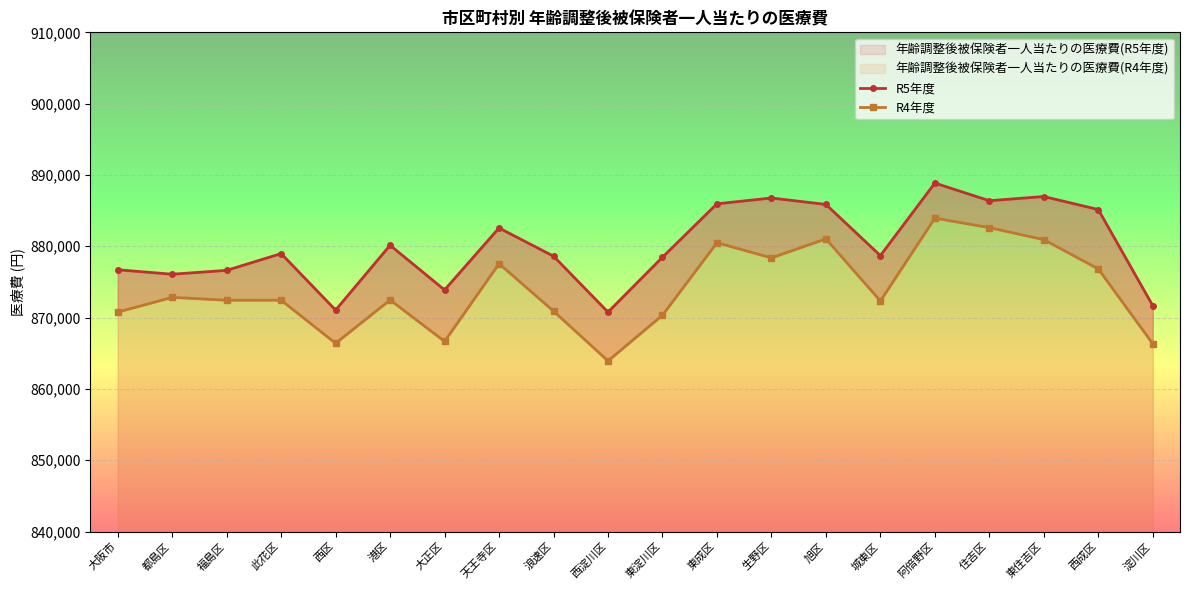

How many values in the R5年度 series exceed 878973?

10